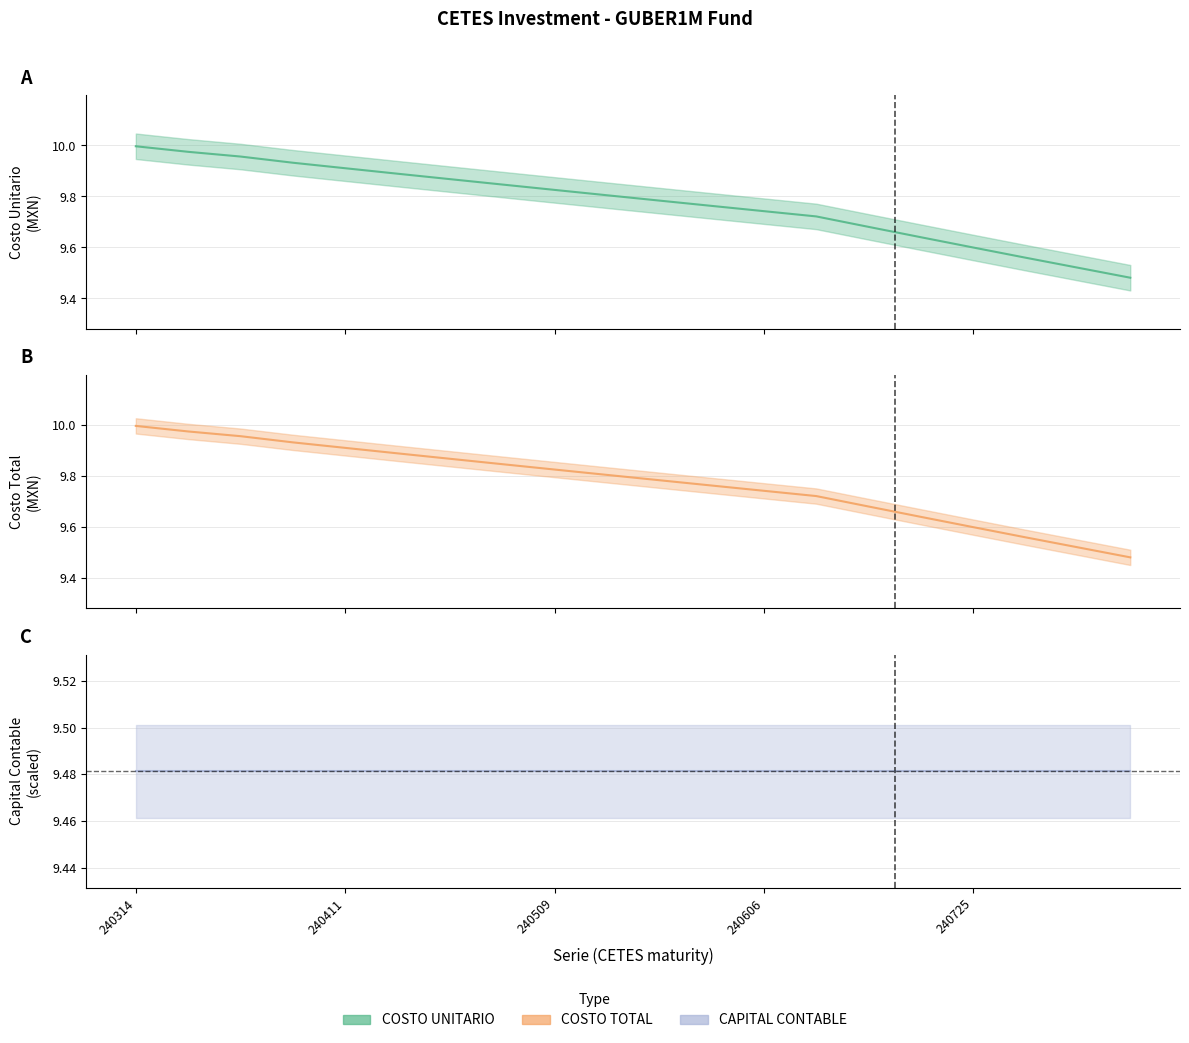

Reading right to left, transcribe all the data shown in this chart.

COSTO UNITARIO: 240905=9.5	240822=9.5	240808=9.6	240725=9.6	240711=9.6	240627=9.7	240613=9.7	240606=9.7	240530=9.8	240523=9.8	240516=9.8	240509=9.8	240502=9.8	240425=9.9	240418=9.9	240411=9.9	240404=9.9	240327=10.0	240321=10.0	240314=10.0
COSTO TOTAL: 240905=9.5	240822=9.5	240808=9.6	240725=9.6	240711=9.6	240627=9.7	240613=9.7	240606=9.7	240530=9.8	240523=9.8	240516=9.8	240509=9.8	240502=9.8	240425=9.9	240418=9.9	240411=9.9	240404=9.9	240327=10.0	240321=10.0	240314=10.0